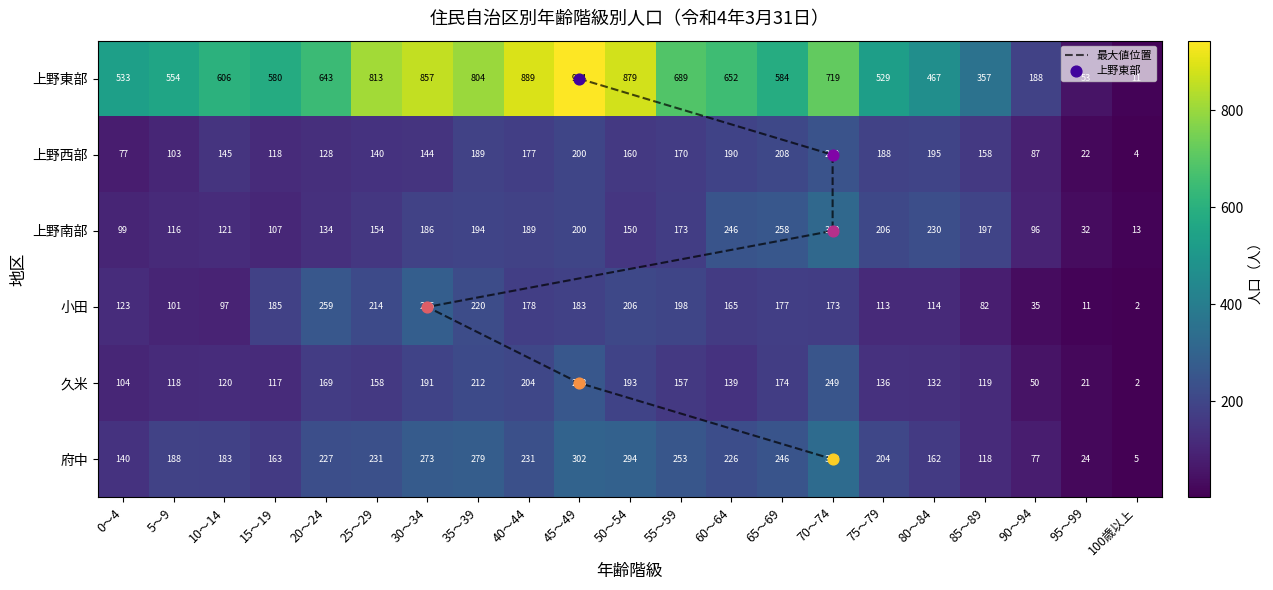

What is the difference between the highest and lowest values at 15～19?

473